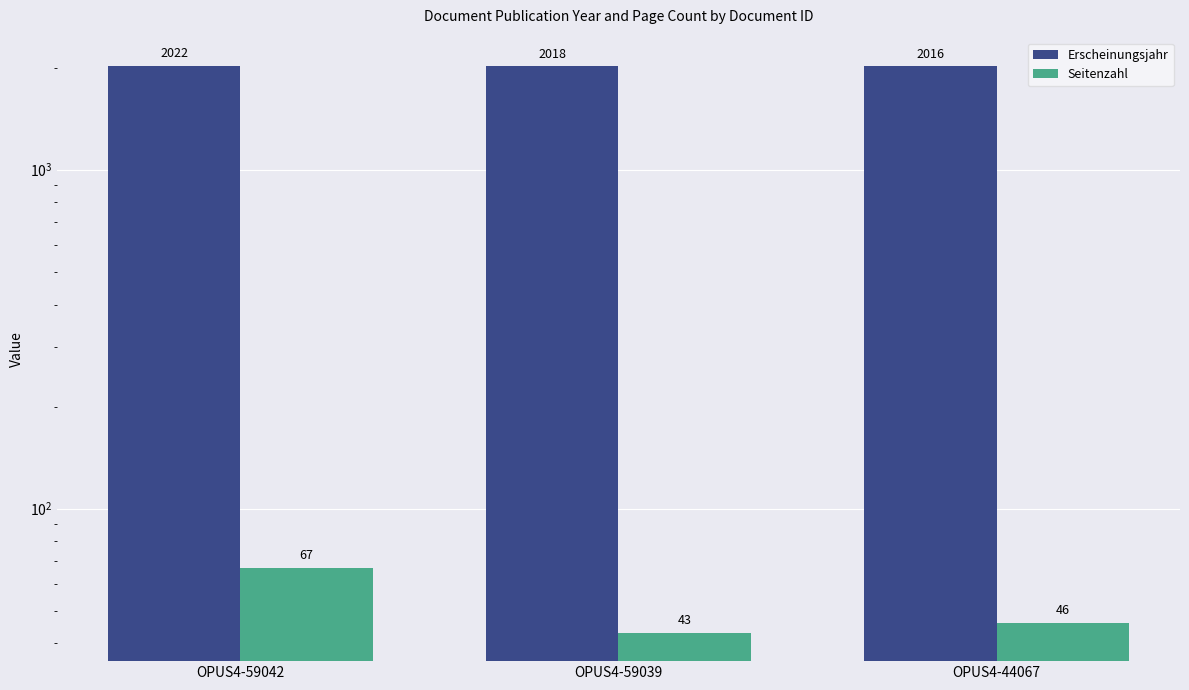

List the series in order of their overall mean, highest first.

Erscheinungsjahr, Seitenzahl